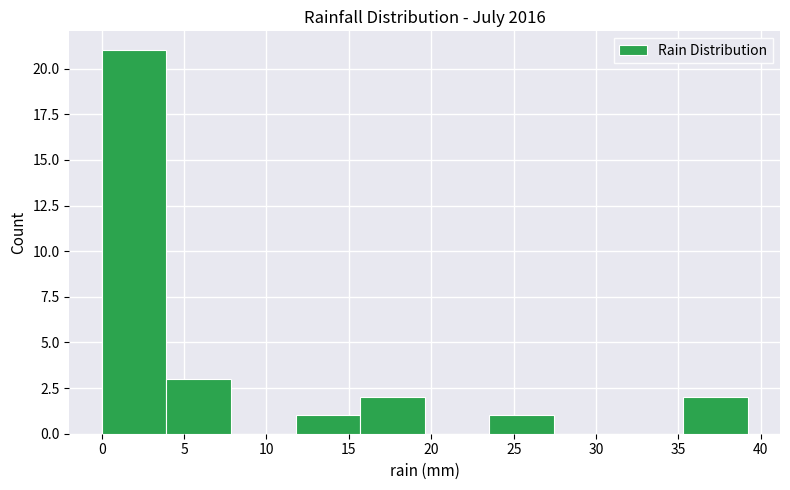

Reading left to right, list every bar in this chart as the range it spans on the x-axis followed by its height. Neither the bar edges nor the heights are printed on the chart, so give them approximately, as read against the axes.

0.0 to 4.0: 21
4.0 to 8.0: 3
8.0 to 12.0: 0
12.0 to 15.5: 1
15.5 to 19.5: 2
19.5 to 23.5: 0
23.5 to 27.5: 1
27.5 to 31.5: 0
31.5 to 35.5: 0
35.5 to 39.0: 2